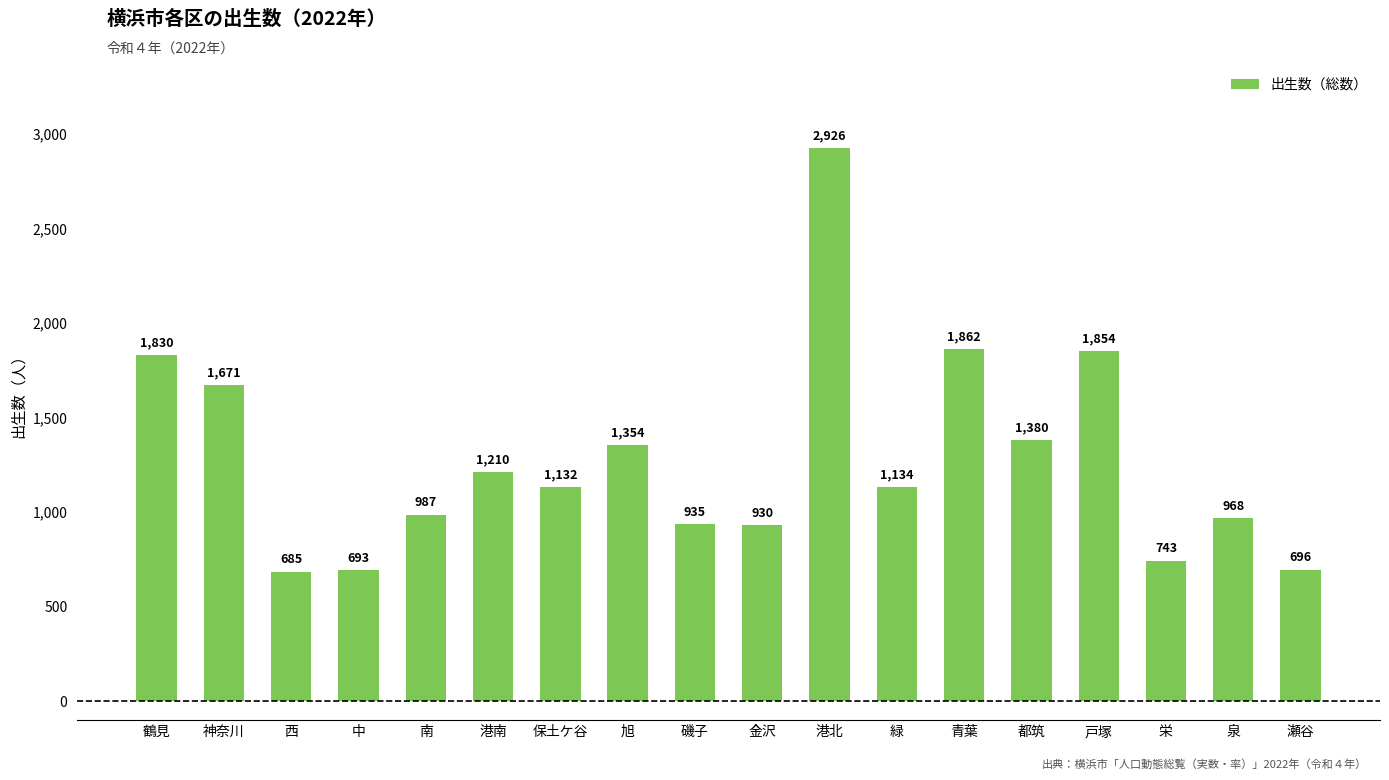

What is the minimum value shown in the chart?

685